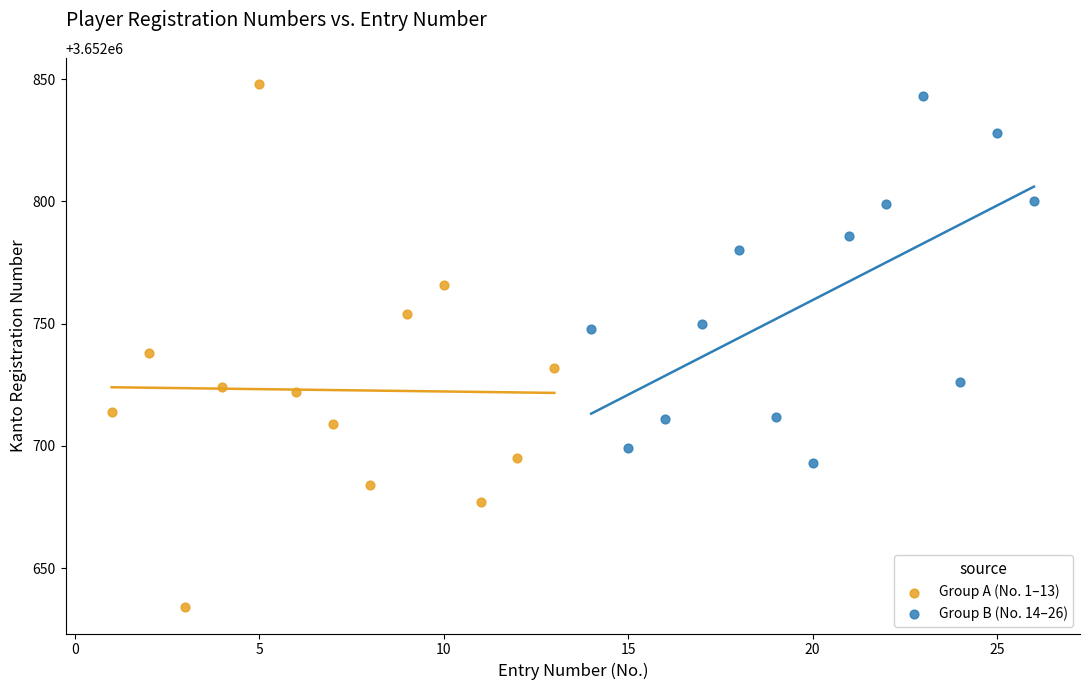

What are all the series names shown in the legend?

Group A (No. 1–13), Group B (No. 14–26)